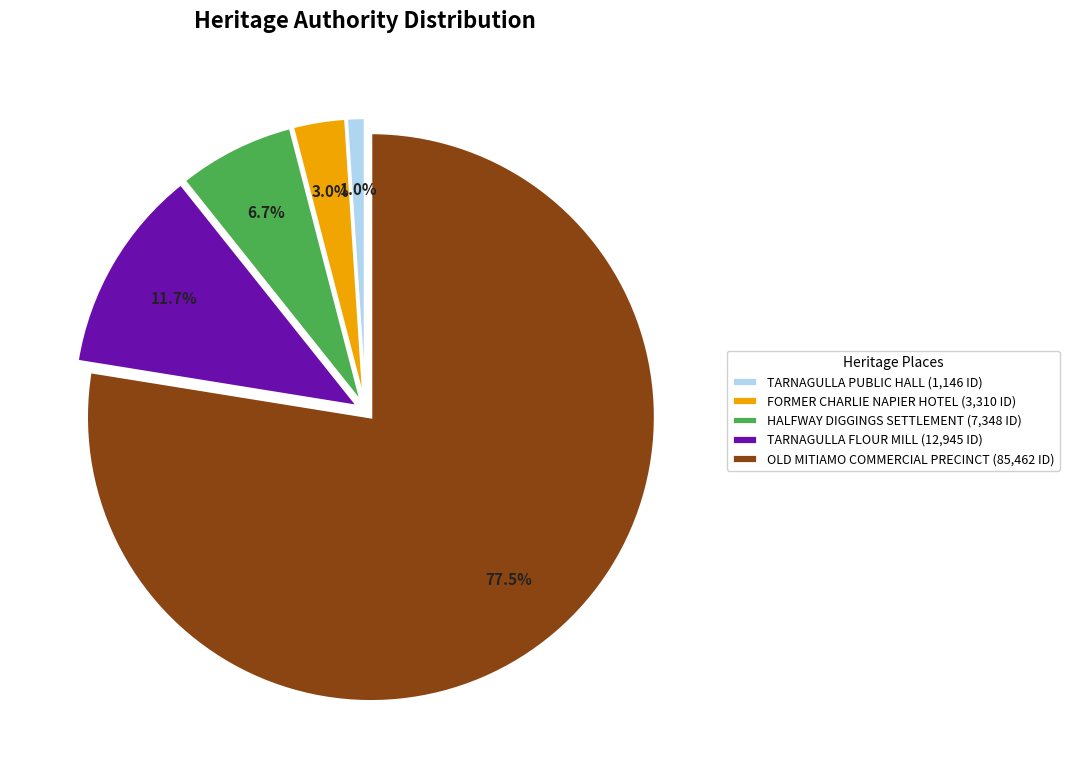

Between TARNAGULLA FLOUR MILL (12,945 ID) and TARNAGULLA PUBLIC HALL (1,146 ID), which is larger?

TARNAGULLA FLOUR MILL (12,945 ID)